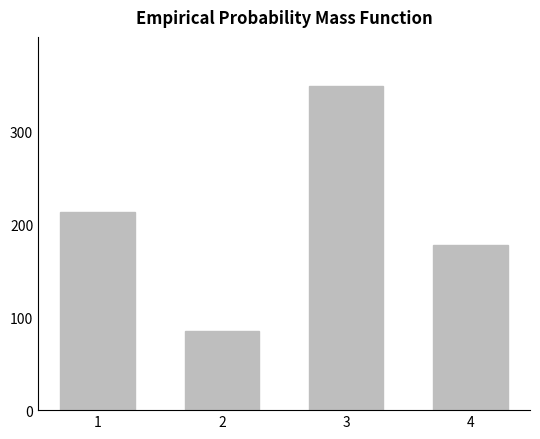

True or false: the data shows 85 at 2.

True